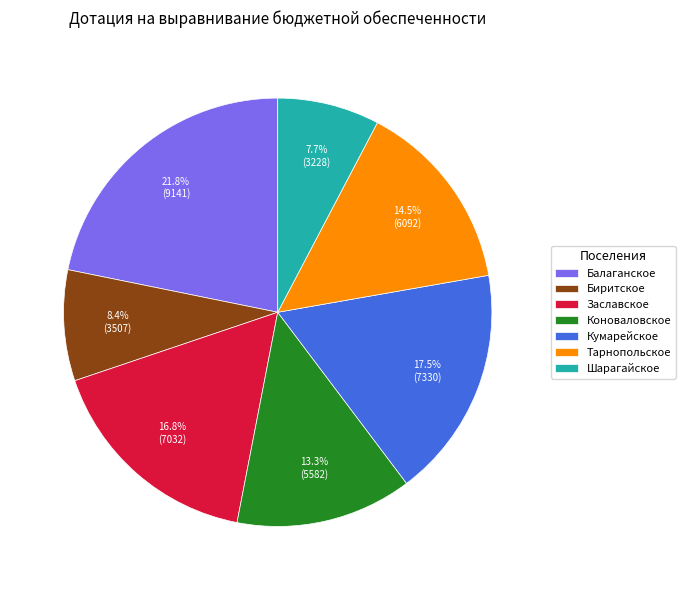

What is the total percentage of Тарнопольское and Заславское?

31.3%